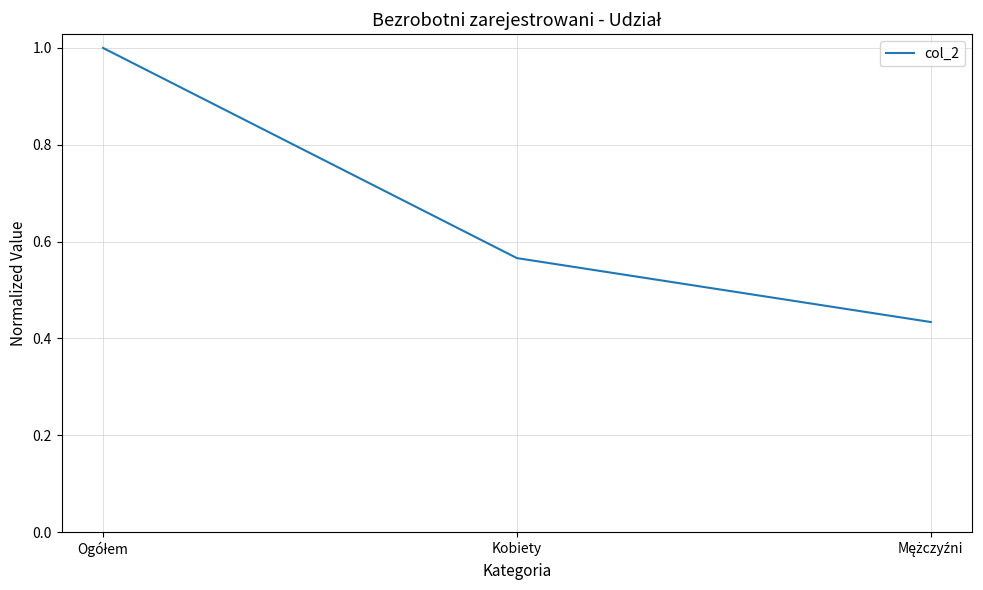

Count the values in the range 0 to 1.

3